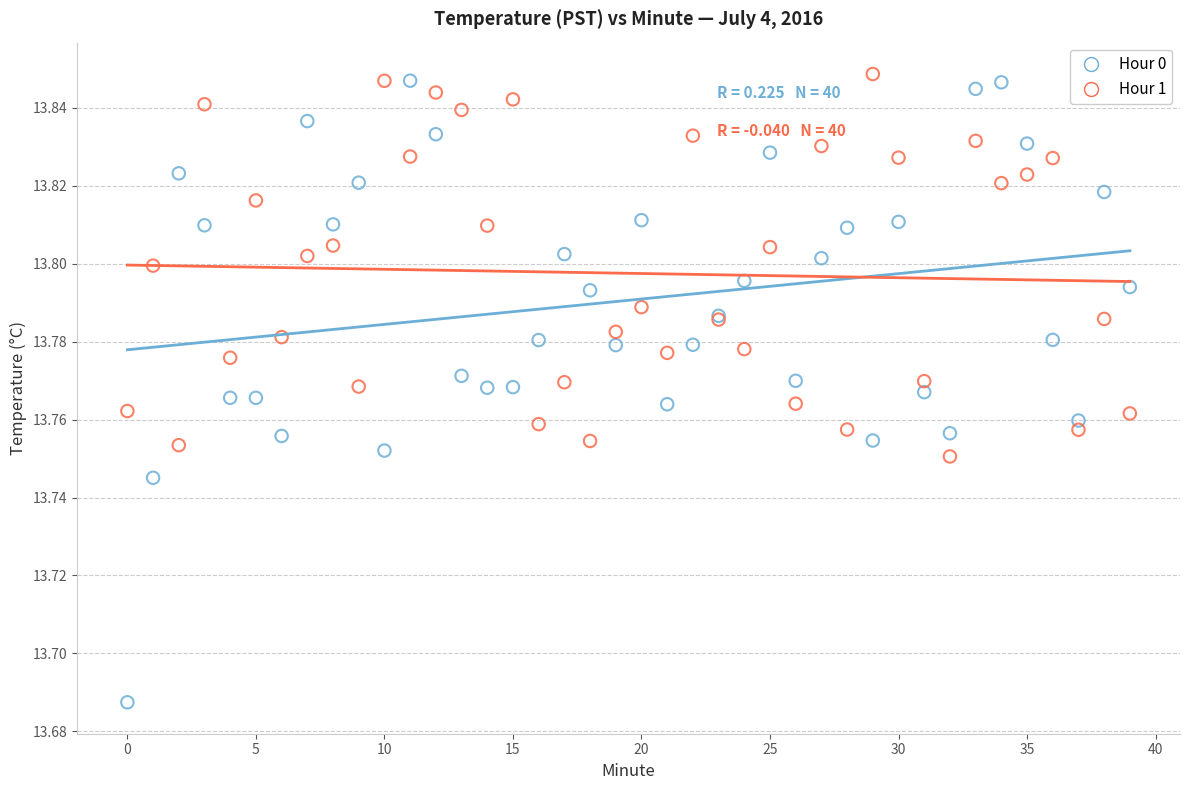

Which series has the widest spread of Y values?

Hour 0